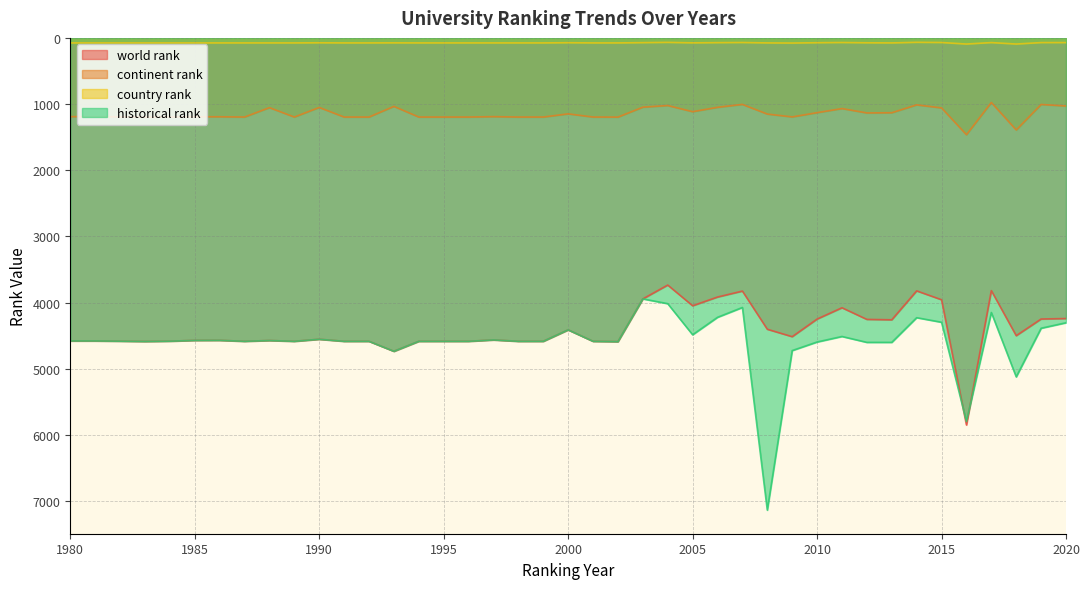

What is the highest value of the world rank series?

5849.0